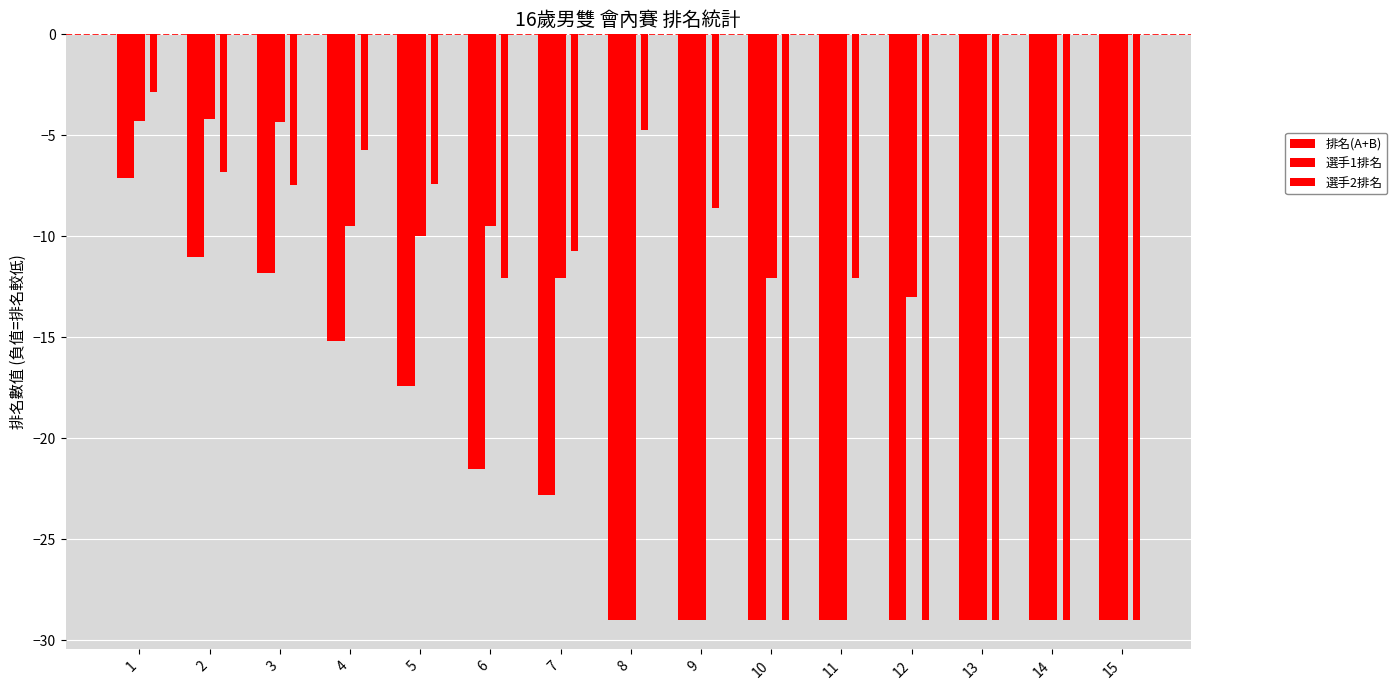

What is the value of the 選手1排名 bar at the 9th from the left?

-29.0